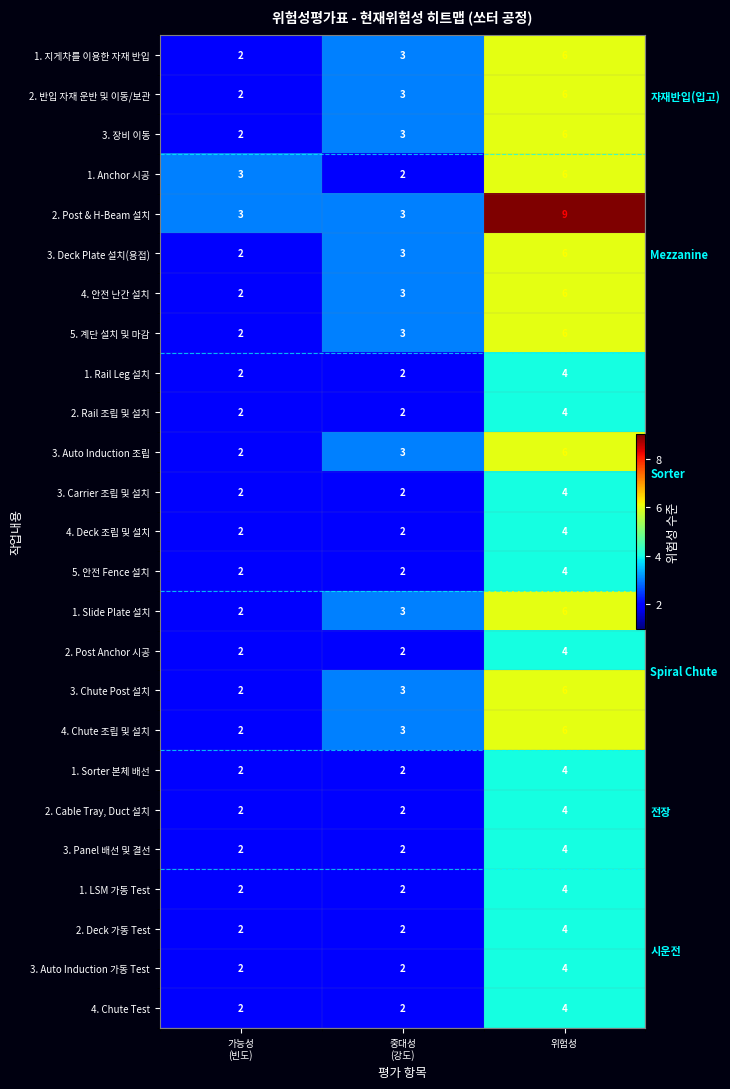

At which label is 3. Chute Post 설치 closest to 4?

중대성 (강도)